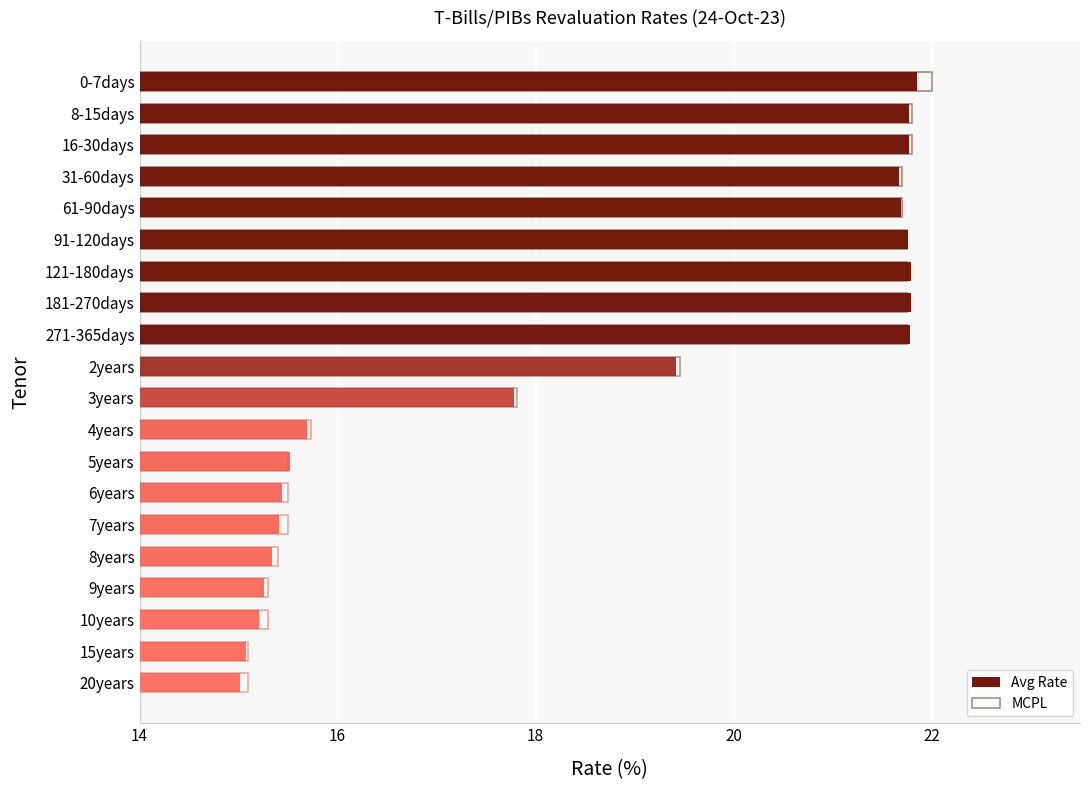

Between 20years and 8-15days, which is larger?

8-15days